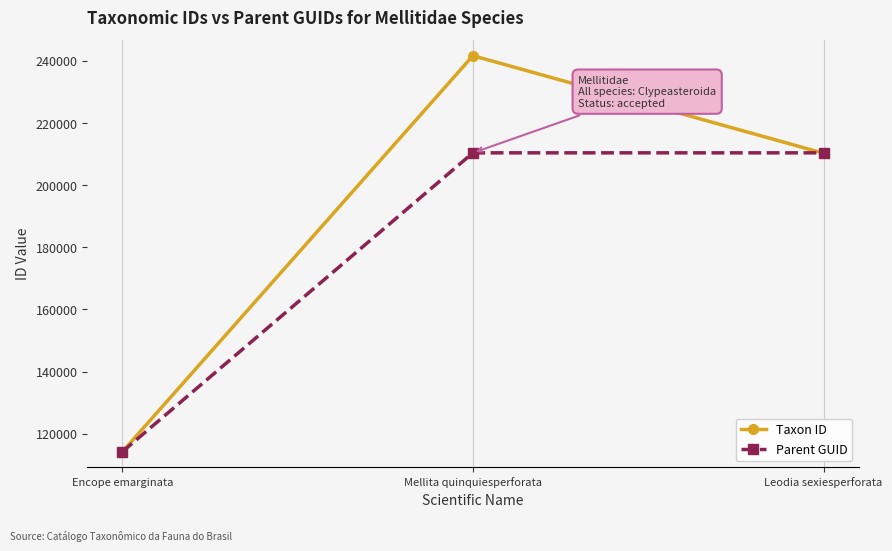

What is the sum of all Parent GUID values?

534961